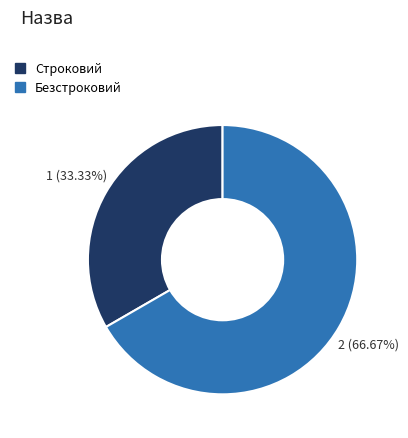

What percentage is NOT represented by Безстроковий?

33.3%